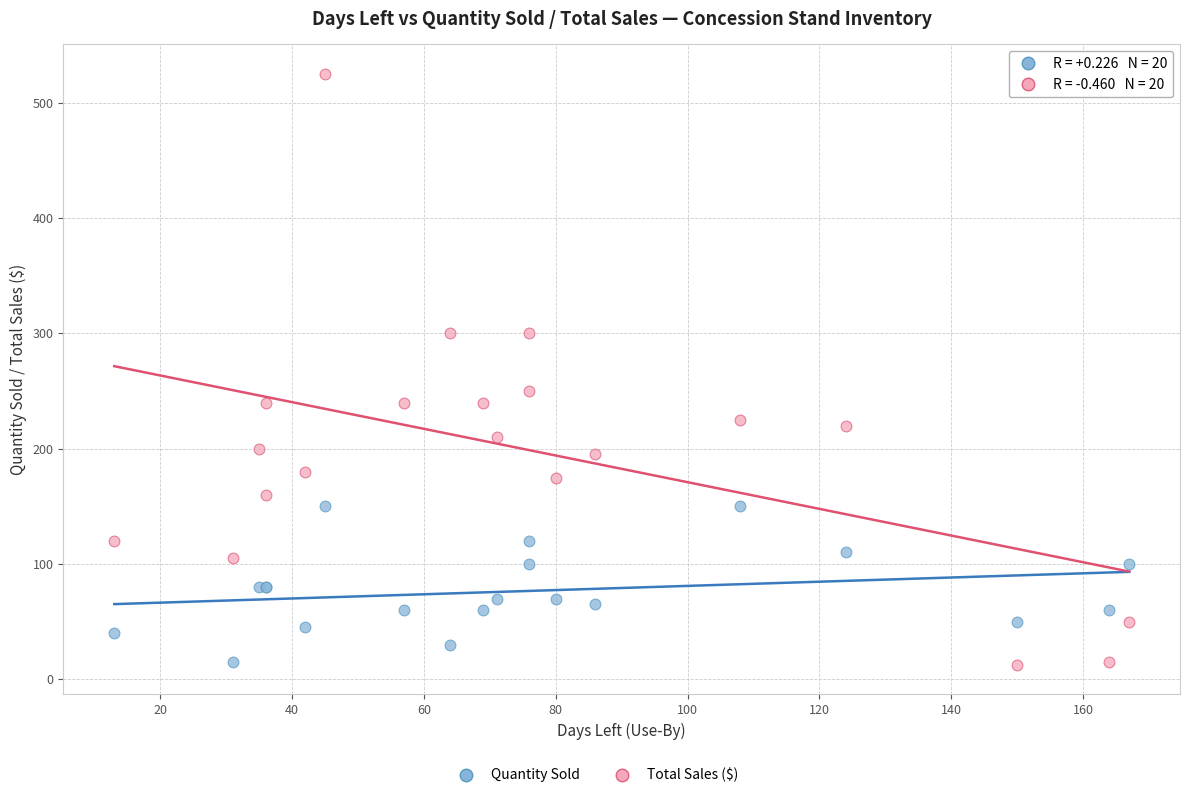

Which series has the largest Y range (max minus min)?

Total Sales ($)